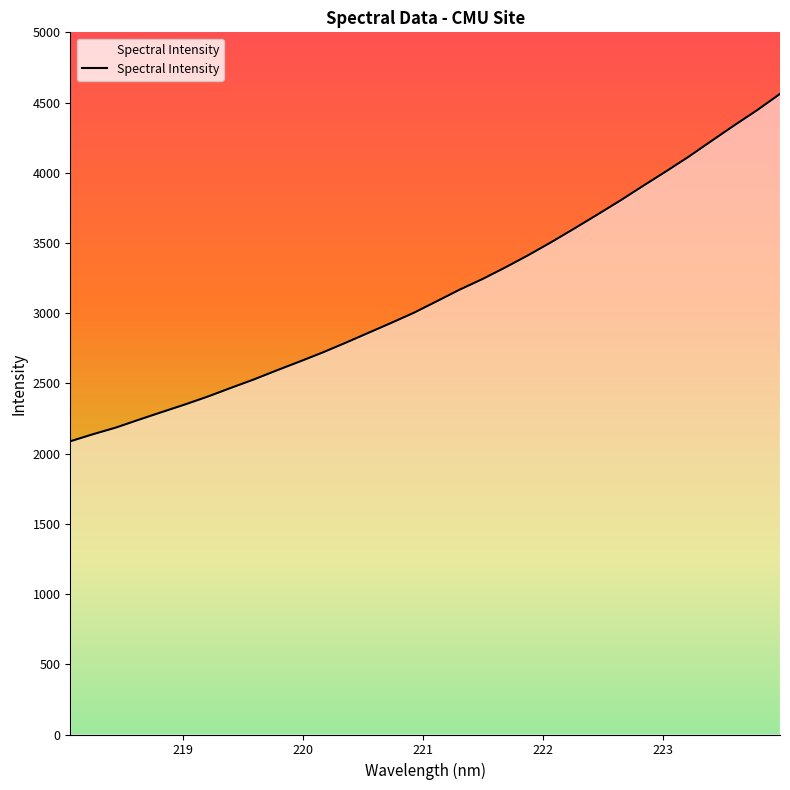

What is the difference between the maximum and minimum values?

2473.6